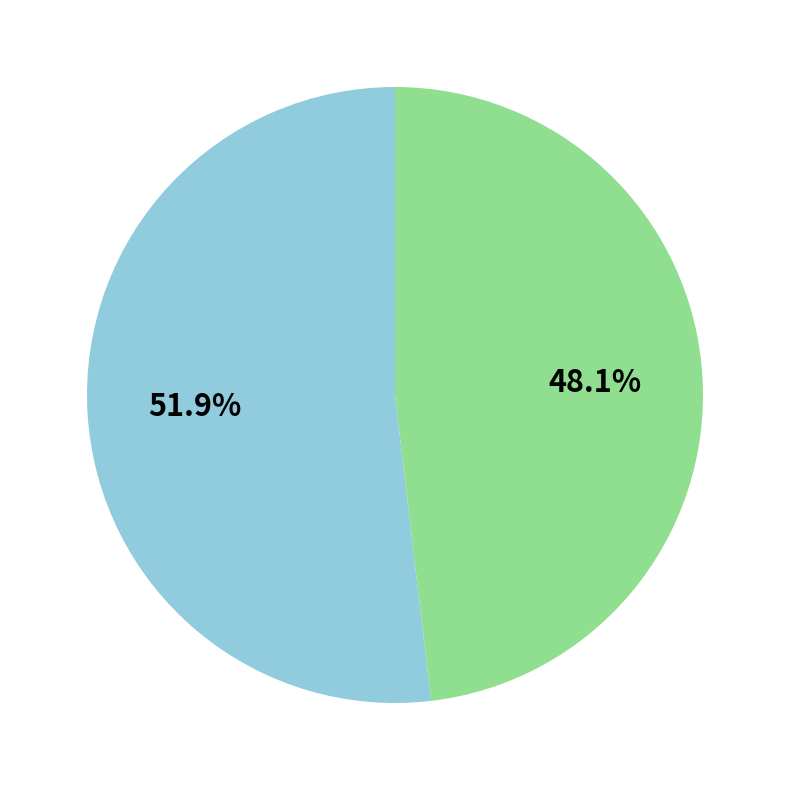

Which category has the smallest portion of the pie?

Růžičková Tereza